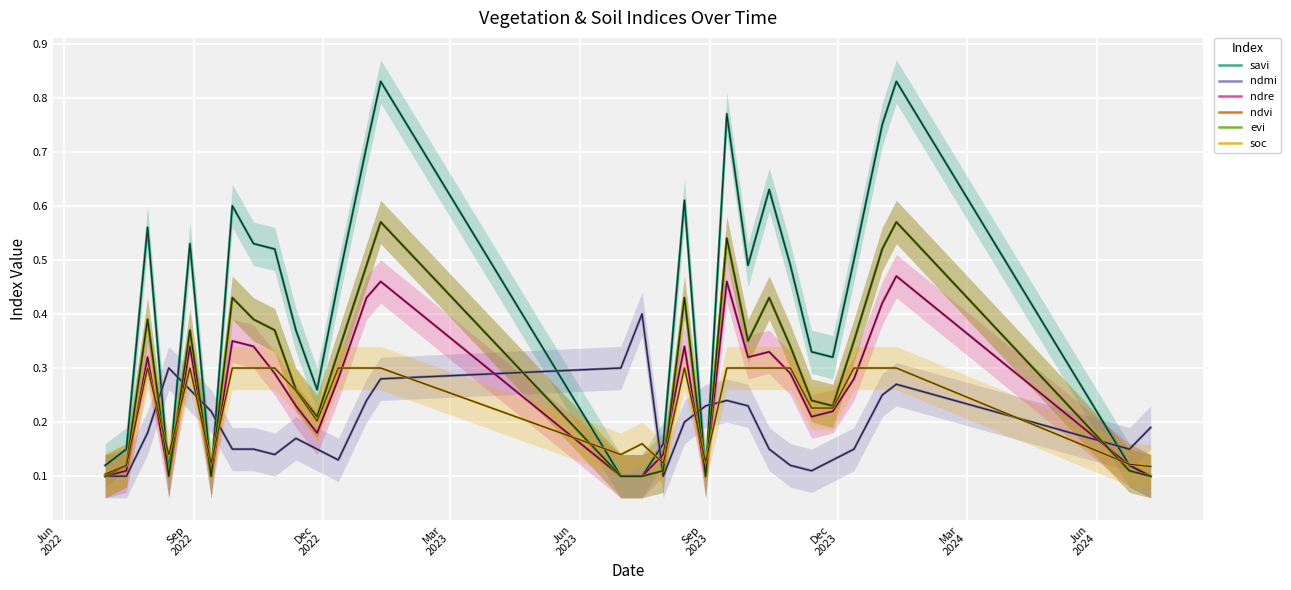

Which category has the highest value in the soc series?

Dec
2022